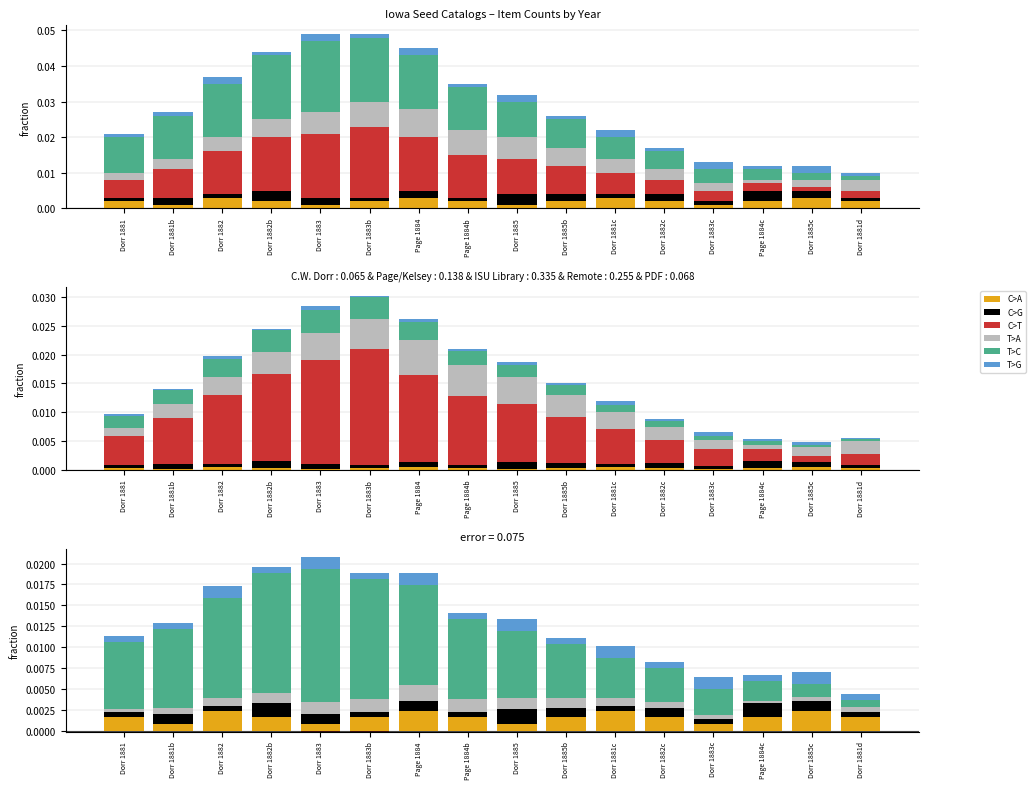

Does the chart contain stacked bars?

No